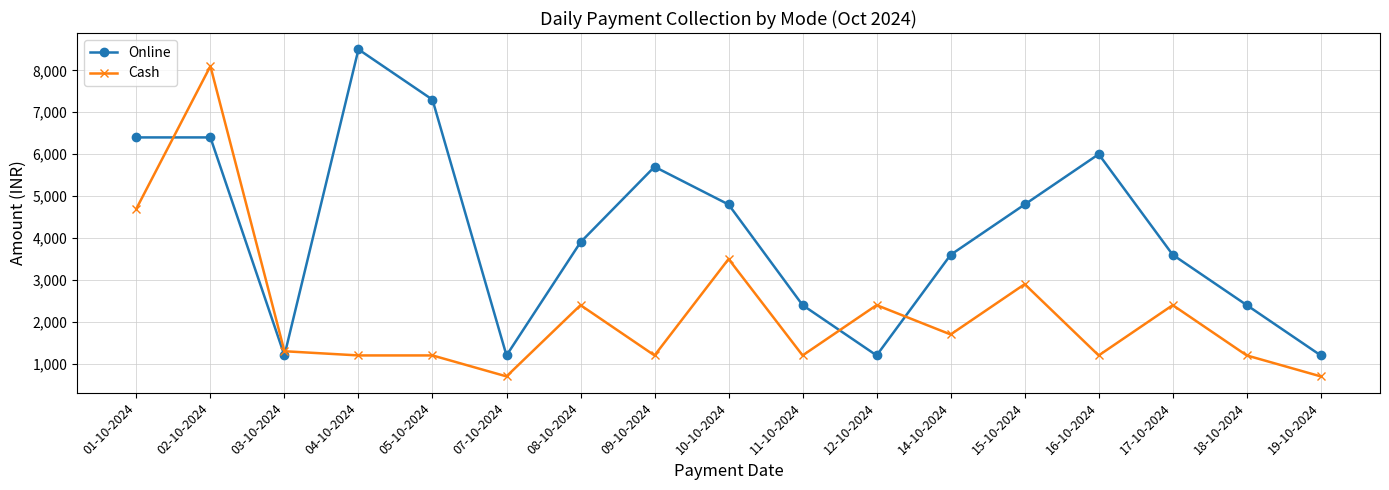

At which label does Online first exceed 3900?

01-10-2024